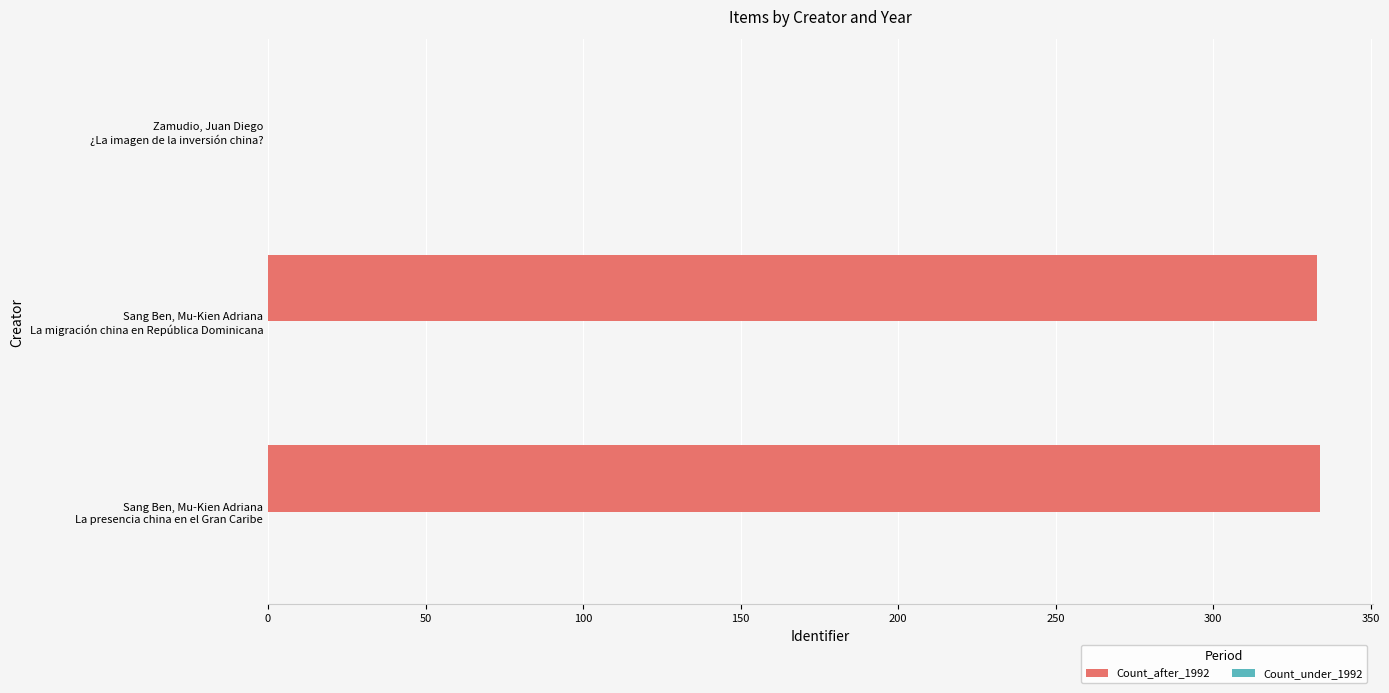

What is the maximum value shown in the chart?

334